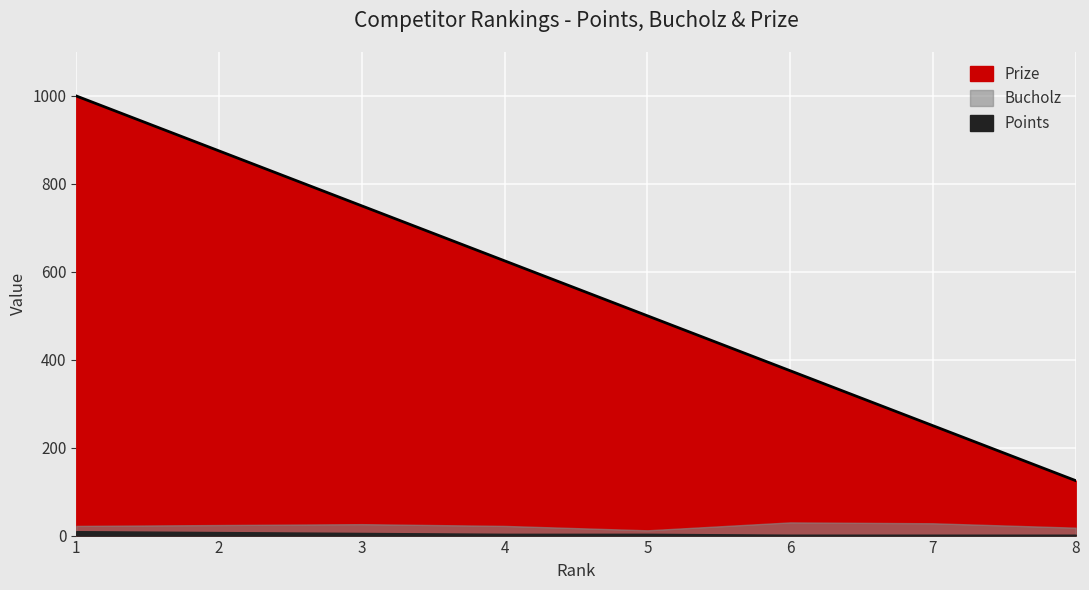

The value of Prize at 8 is 200. True or false?

False